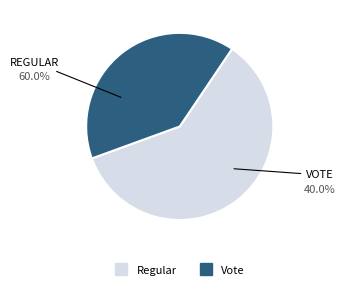

Rank the categories by value from highest to lowest.

Regular, Vote